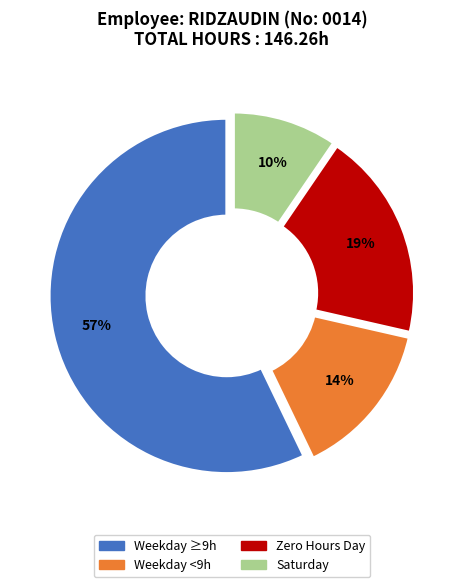

Do Saturday and Zero Hours Day together represent more than half of the pie?

No